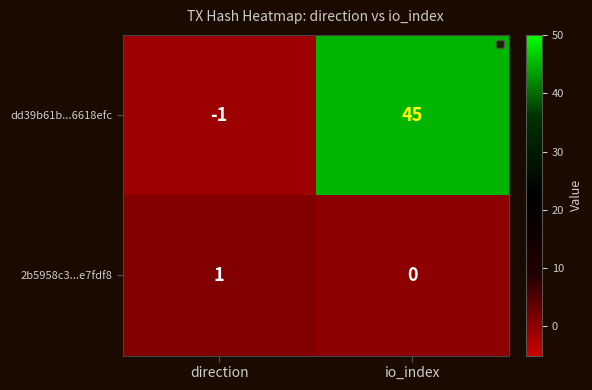

List the series in order of their overall mean, highest first.

dd39b61b...6618efc, 2b5958c3...e7fdf8